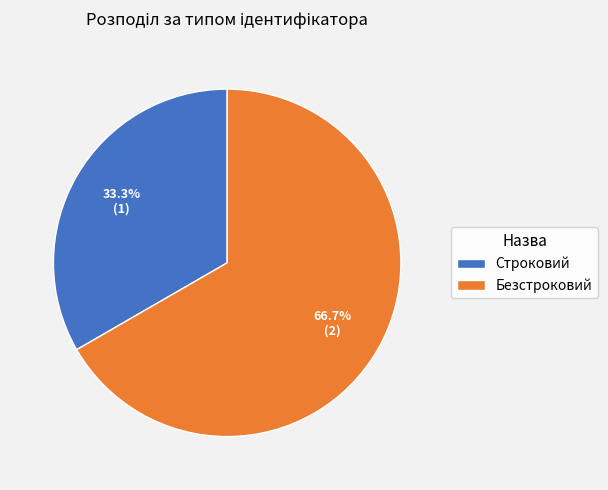

What percentage is the Безстроковий slice, to the nearest percent?

67%